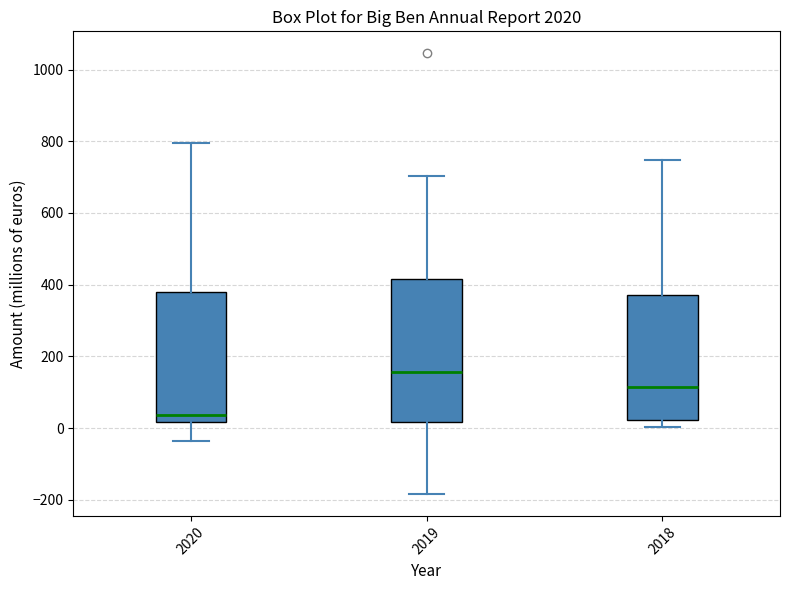

Comparing the boxes themselves (not the whiskers), which one is the tallest?

2019